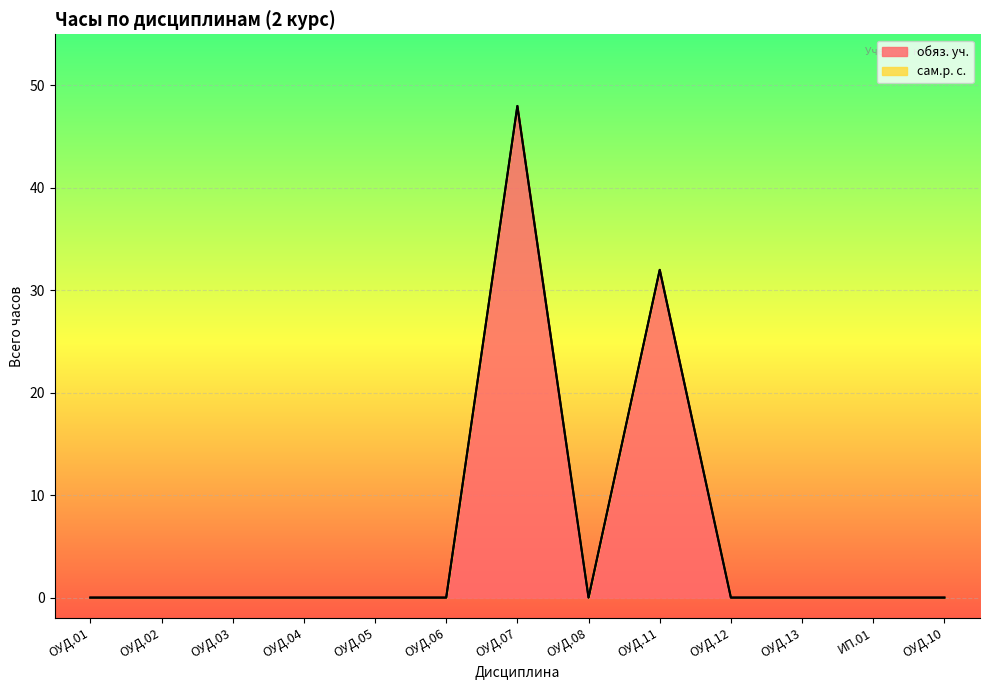

What is the difference between the second highest and minimum values?

32